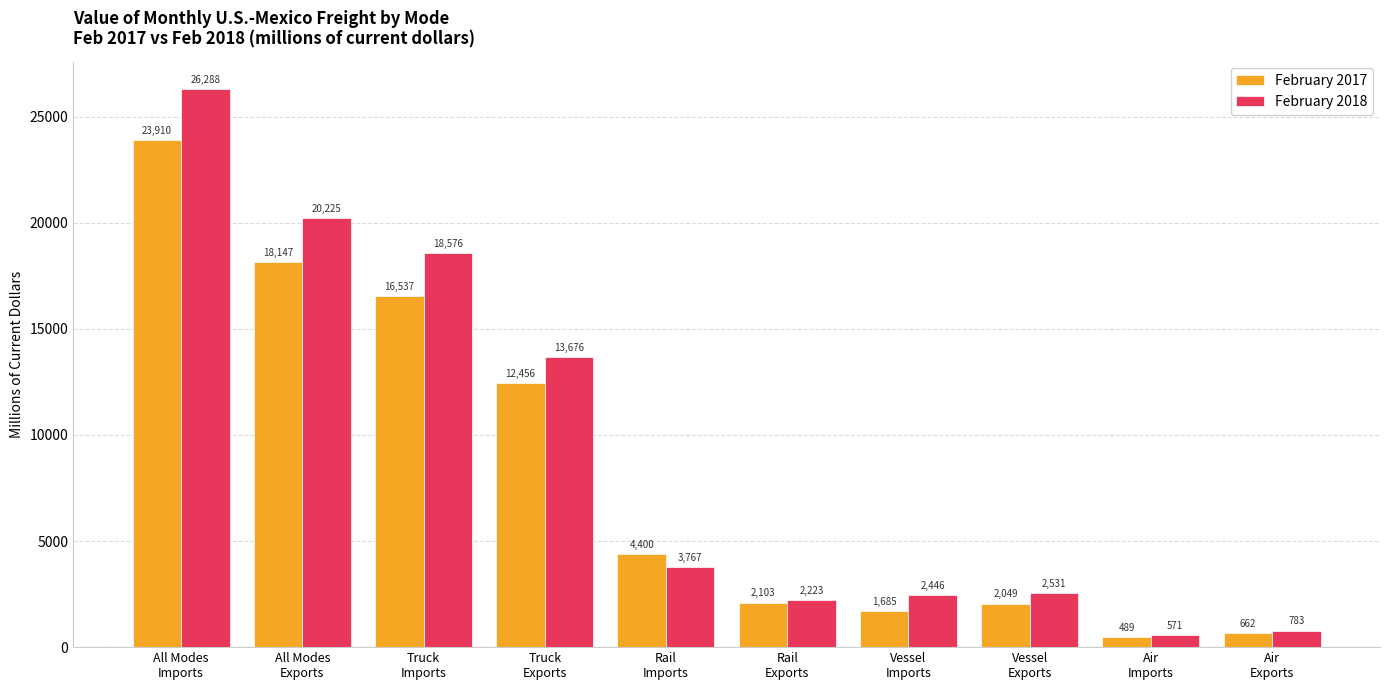

How many groups of bars are there?

10